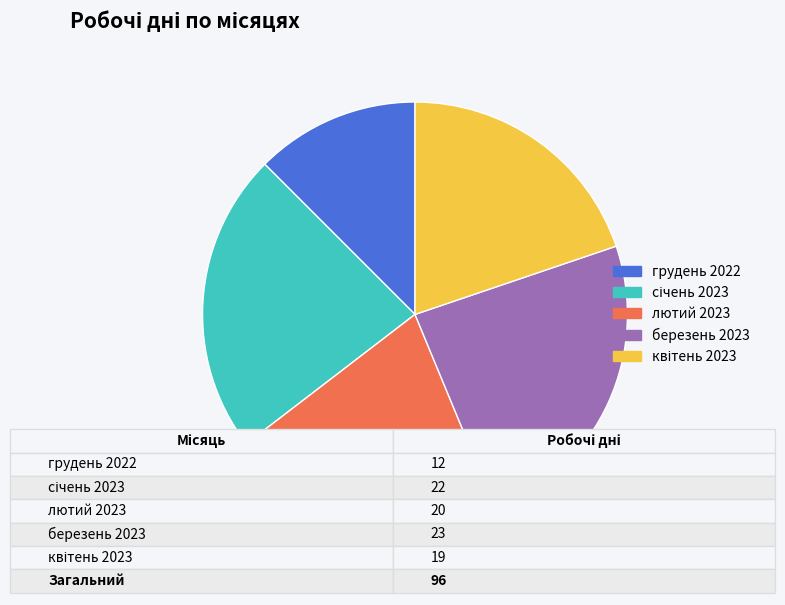

The грудень 2022 slice represents 12% of the pie. True or false?

True